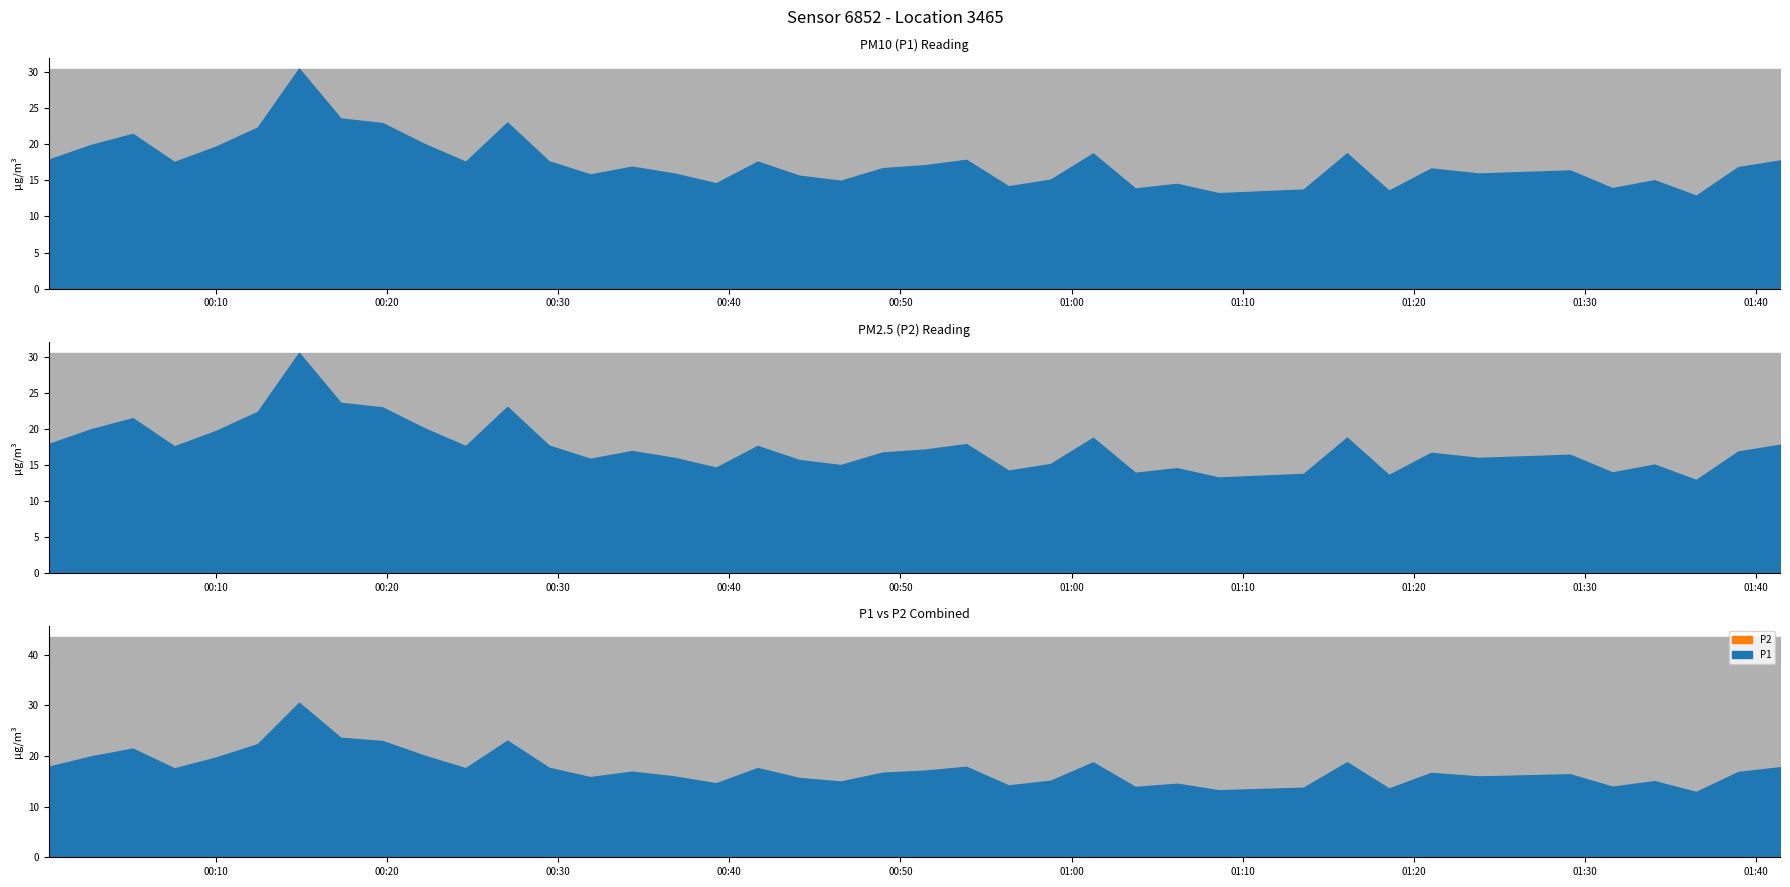

What is the lowest value of the P1 series?

12.9